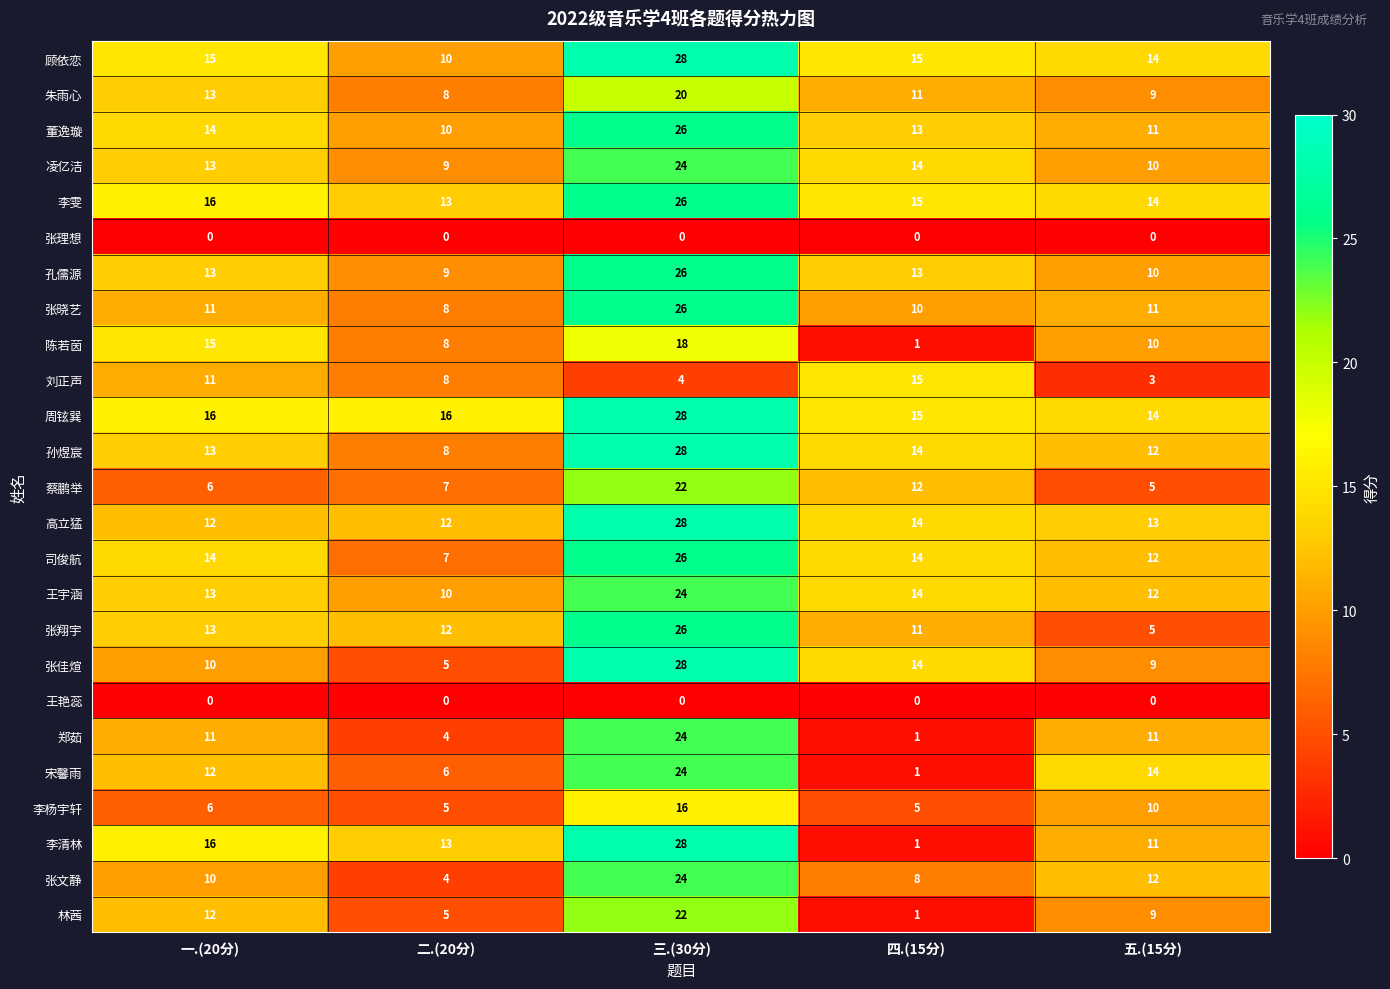

True or false: 司俊航 has a value of 26 at 三.(30分).

True